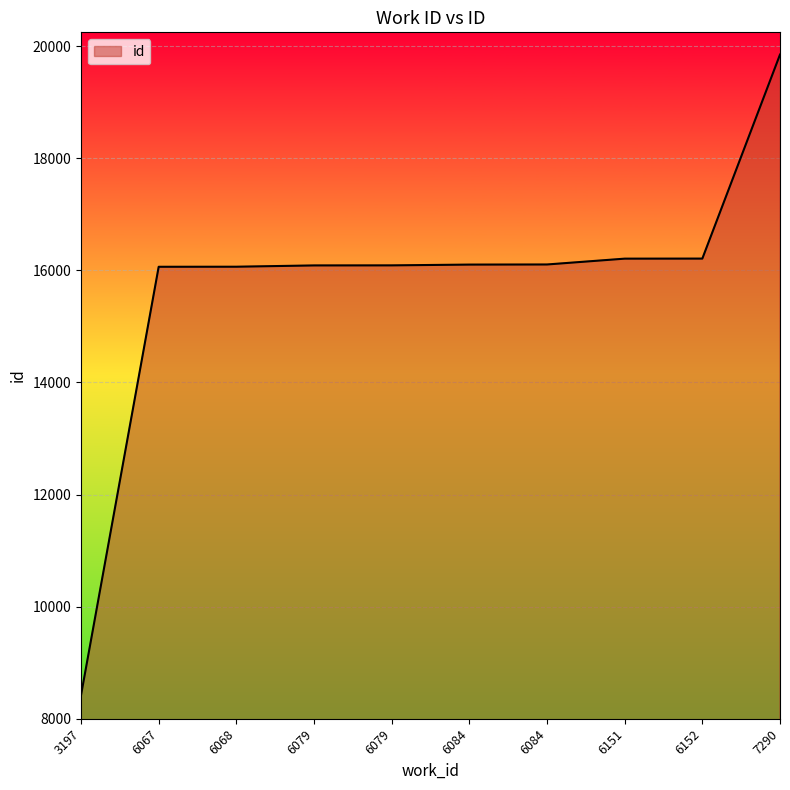

How many lines are shown in the chart?

1